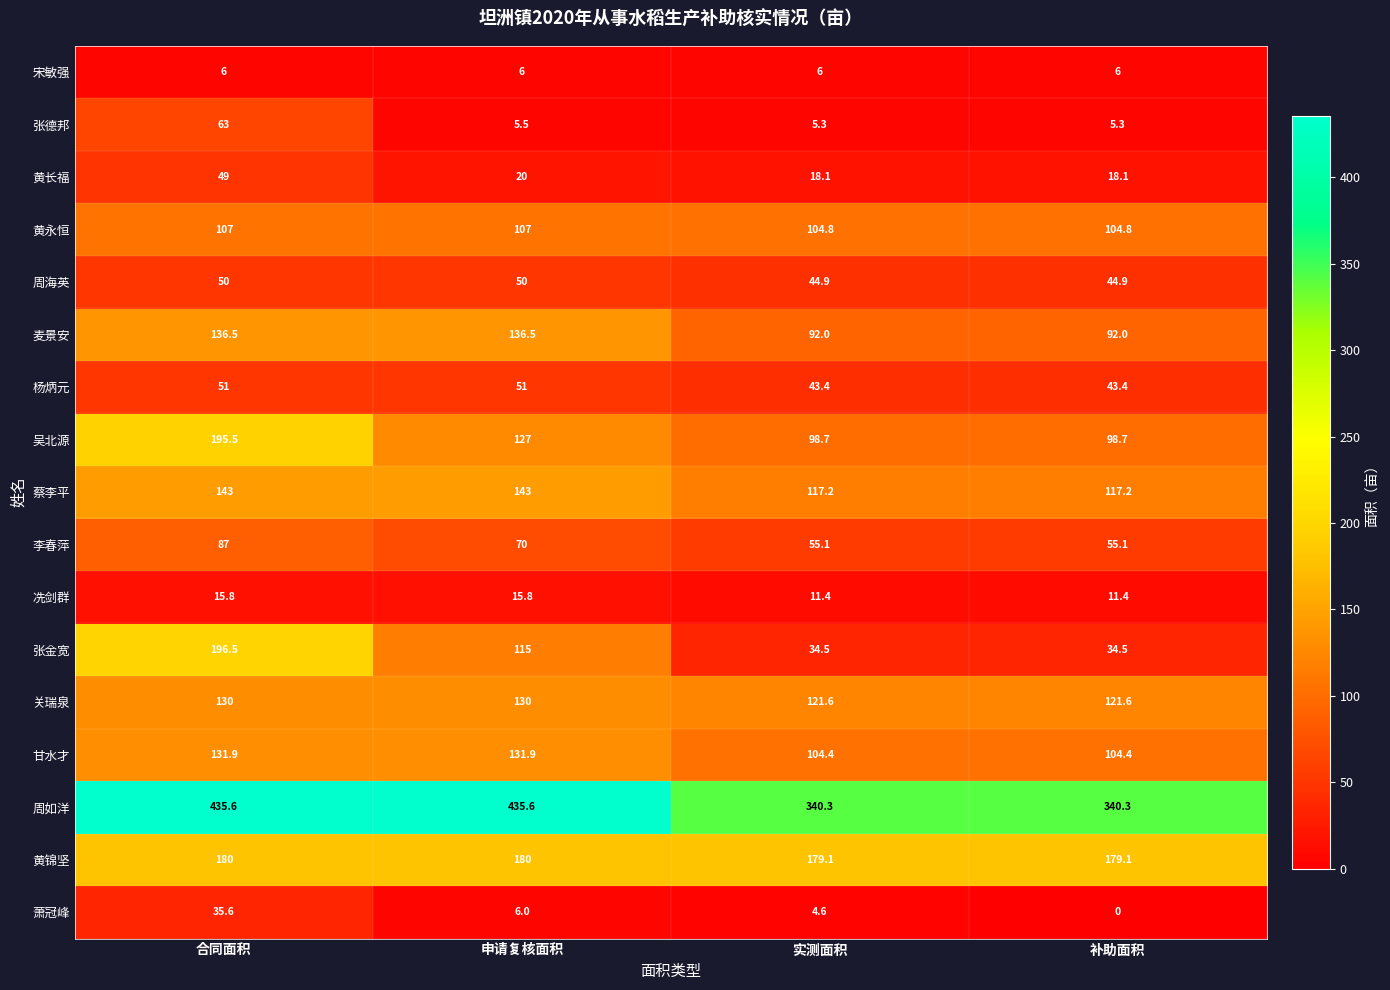

What is the difference between the highest and lowest values at 实测面积?

335.7